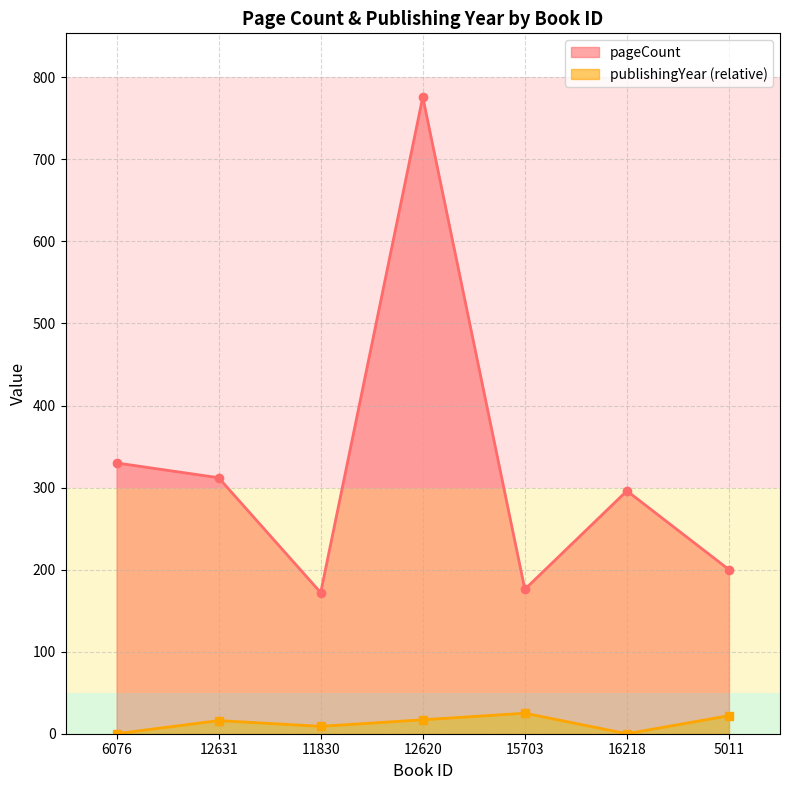

Rank the series at 15703 from lowest to highest value.

publishingYear (relative), pageCount